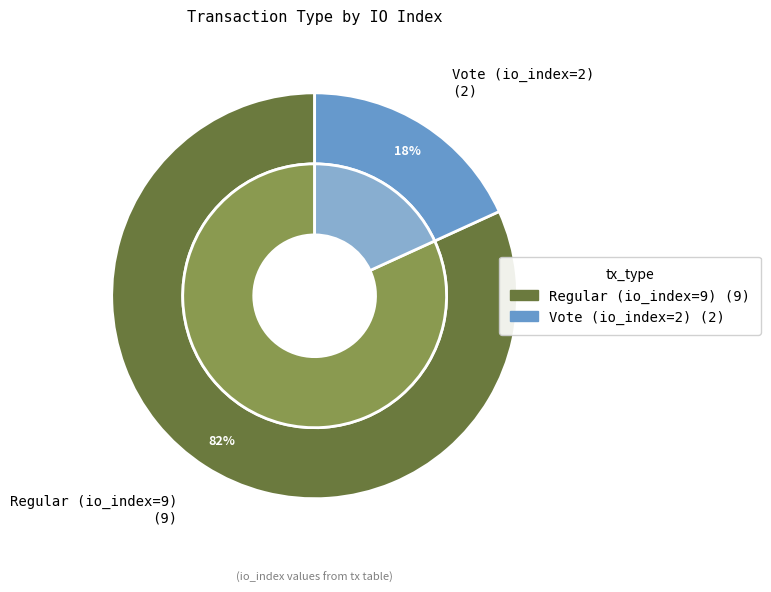

To the nearest percent, what is the average slice percentage?

50%